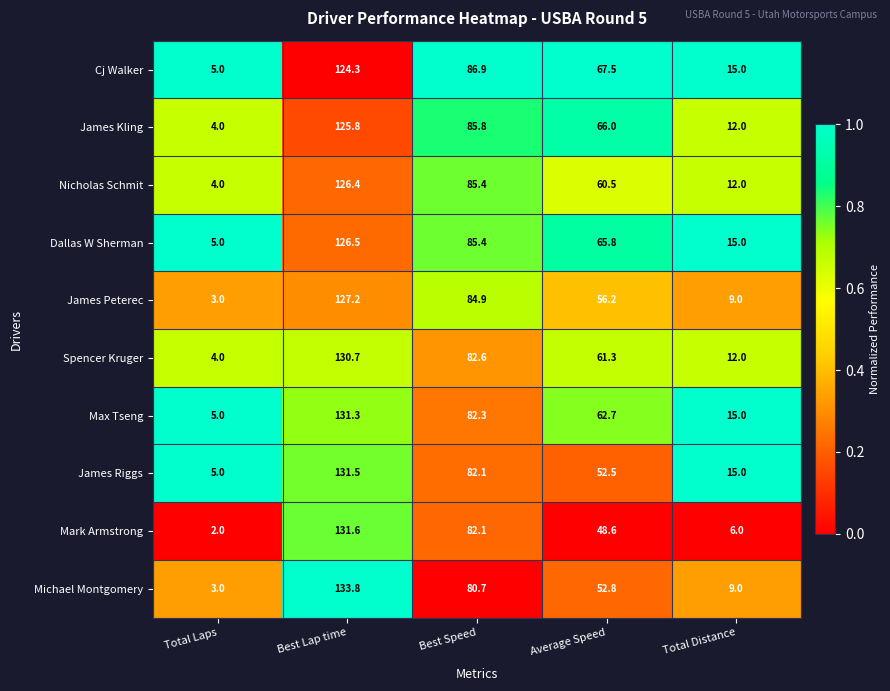

The James Kling series shows 4.6 at Total Distance. True or false?

False